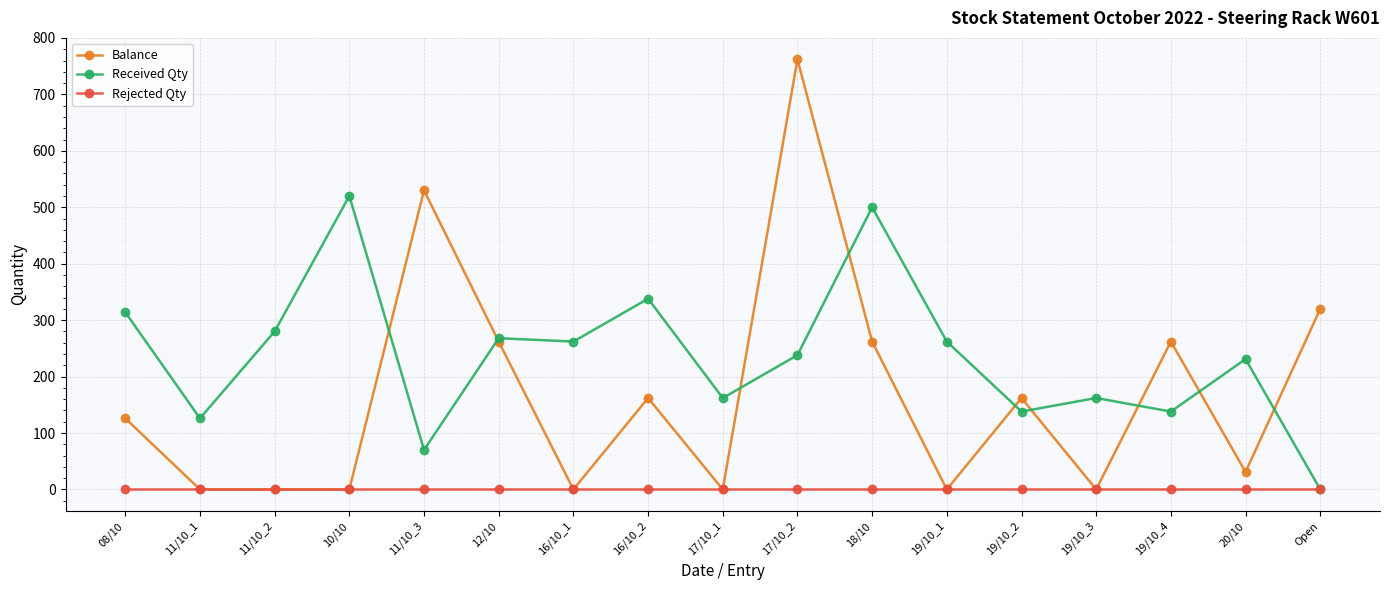

Is the value of Balance at 16/10_2 greater than the value of Received Qty at 16/10_1?

No